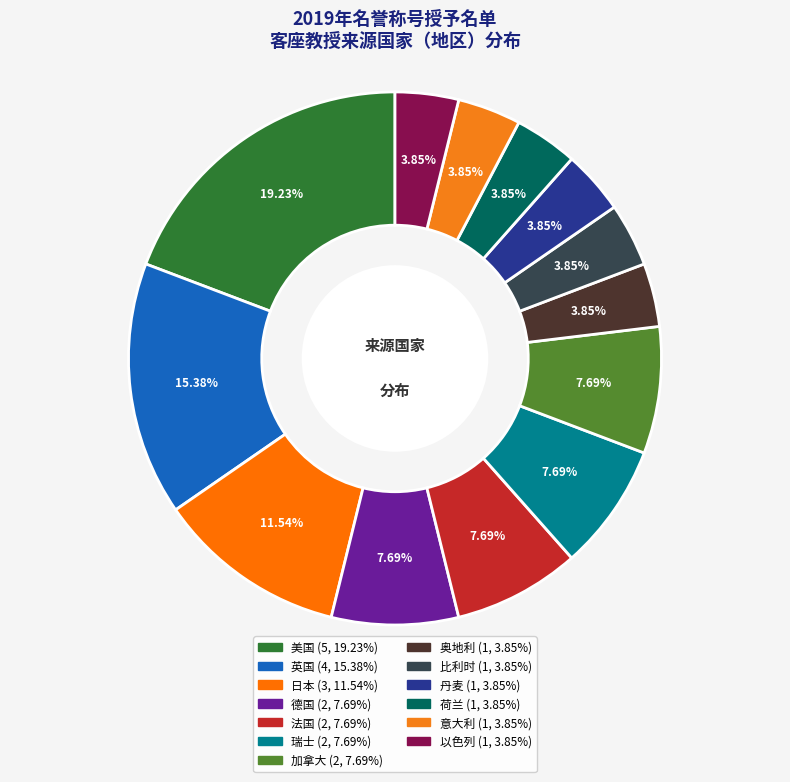

To the nearest percent, what is the combined percentage of 意大利 and 英国?

19%